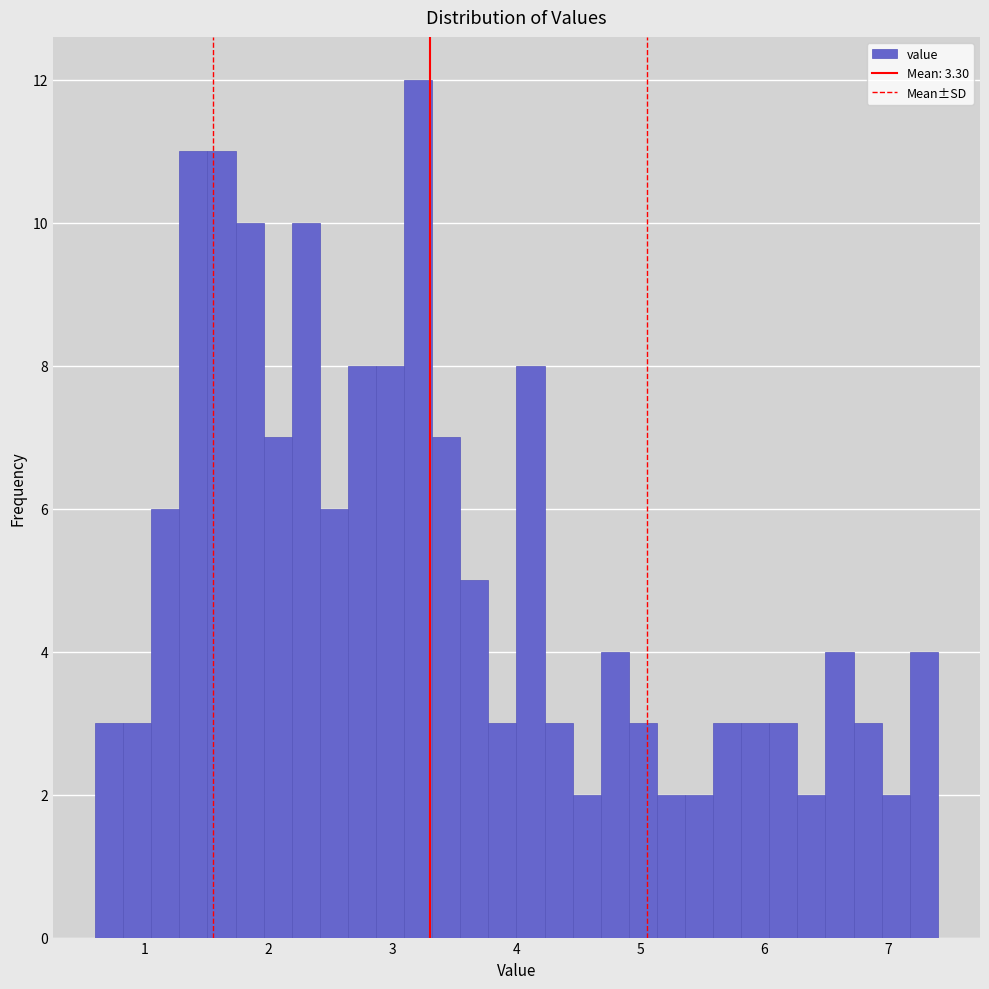

Read against the x-axis, roughly where is the centre of the tallest bar?

3.2